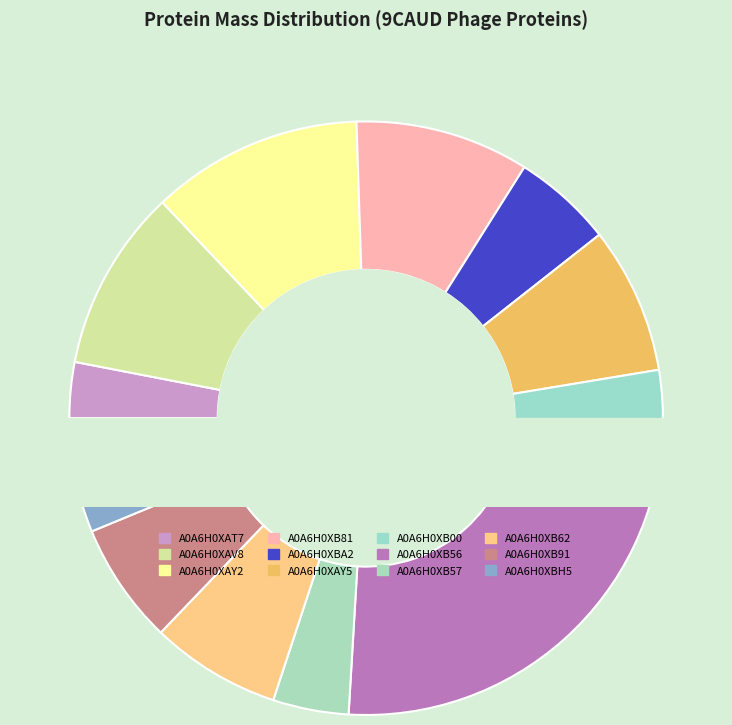

What percentage is the A0A6H0XB81 slice, to the nearest percent?

9%